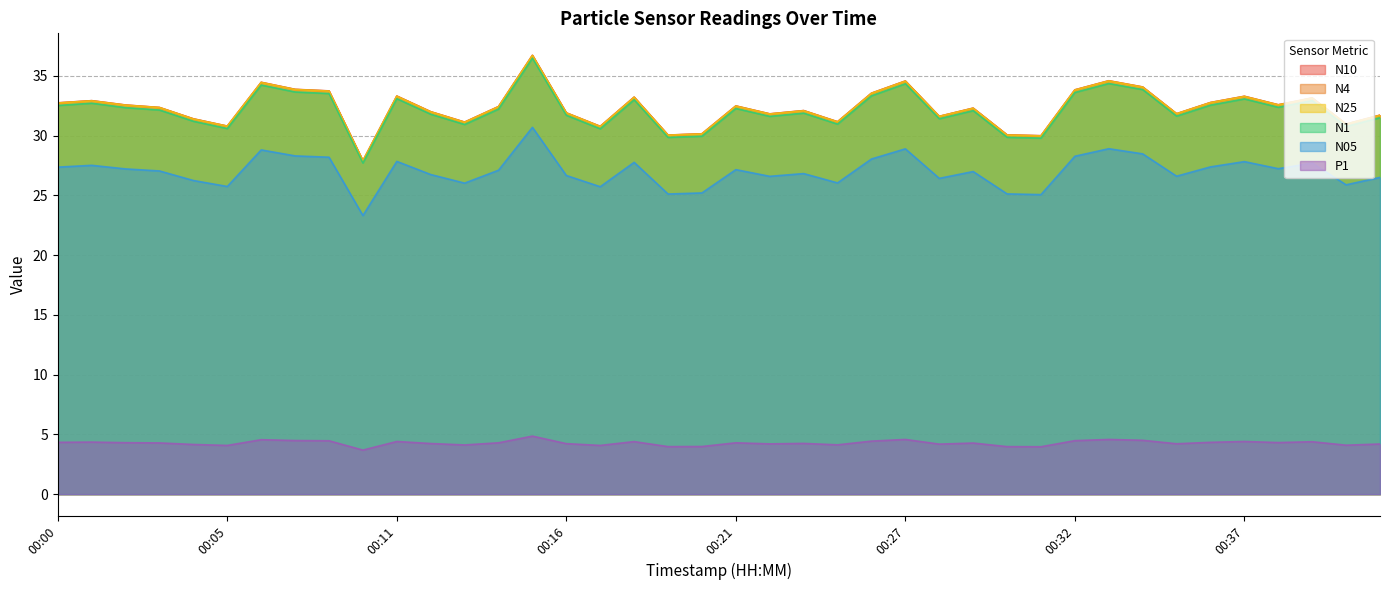

Reading left to right, what are all the values shown in this chart?

N25: 32.7	32.9	32.5	32.4	31.4	30.8	34.5	33.9	33.7	27.9	33.3	32.0	31.1	32.4	36.7	31.9	30.8	33.2	30.0	30.1	32.5	31.8	32.1	31.1	33.5	34.6	31.6	32.3	30.1	30.0	33.8	34.6	34.1	31.8	32.8	33.3	32.6	33.1	31.0	31.7
N1: 32.5	32.7	32.4	32.1	31.2	30.6	34.2	33.7	33.5	27.7	33.1	31.8	30.9	32.2	36.5	31.7	30.6	33.0	29.9	30.0	32.3	31.6	31.9	31.0	33.3	34.4	31.4	32.1	29.9	29.8	33.6	34.4	33.9	31.6	32.6	33.1	32.4	32.9	30.8	31.5
N05: 27.4	27.5	27.2	27.1	26.2	25.8	28.8	28.3	28.2	23.3	27.9	26.8	26.0	27.1	30.7	26.7	25.7	27.8	25.1	25.2	27.2	26.6	26.8	26.1	28.1	28.9	26.4	27.0	25.1	25.1	28.3	28.9	28.5	26.6	27.4	27.8	27.2	27.7	25.9	26.5
N4: 32.7	32.9	32.6	32.4	31.4	30.8	34.5	33.9	33.7	27.9	33.3	32.0	31.1	32.4	36.7	31.9	30.8	33.2	30.1	30.2	32.5	31.8	32.1	31.2	33.5	34.6	31.6	32.3	30.1	30.0	33.8	34.6	34.1	31.8	32.8	33.3	32.6	33.1	31.0	31.7
N10: 32.8	32.9	32.6	32.4	31.4	30.8	34.5	33.9	33.8	27.9	33.3	32.0	31.1	32.4	36.7	31.9	30.8	33.2	30.1	30.2	32.5	31.8	32.1	31.2	33.6	34.6	31.6	32.3	30.1	30.0	33.8	34.6	34.1	31.8	32.8	33.3	32.6	33.2	31.0	31.7
P1: 4.3	4.4	4.3	4.3	4.2	4.1	4.6	4.5	4.5	3.7	4.4	4.2	4.1	4.3	4.9	4.2	4.1	4.4	4.0	4.0	4.3	4.2	4.2	4.1	4.4	4.6	4.2	4.3	4.0	4.0	4.5	4.6	4.5	4.2	4.3	4.4	4.3	4.4	4.1	4.2